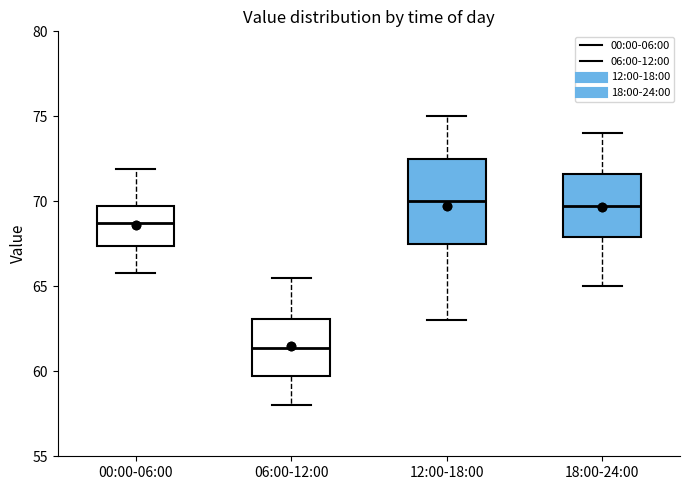

Reading left to right, transcribe this box plot: for each box, give where its median line is, the range the box spans, and where its two whiskers end, as read against the y-axis. The values are not printed on the chart, so give them approximately, as read against the axis.

00:00-06:00: median 68.5, box 67.5 to 69.5, whiskers 66.0 to 72.0
06:00-12:00: median 61.5, box 59.5 to 63.0, whiskers 58.0 to 65.5
12:00-18:00: median 70.0, box 67.5 to 72.5, whiskers 63.0 to 75.0
18:00-24:00: median 70.0, box 68.0 to 71.5, whiskers 65.0 to 74.0